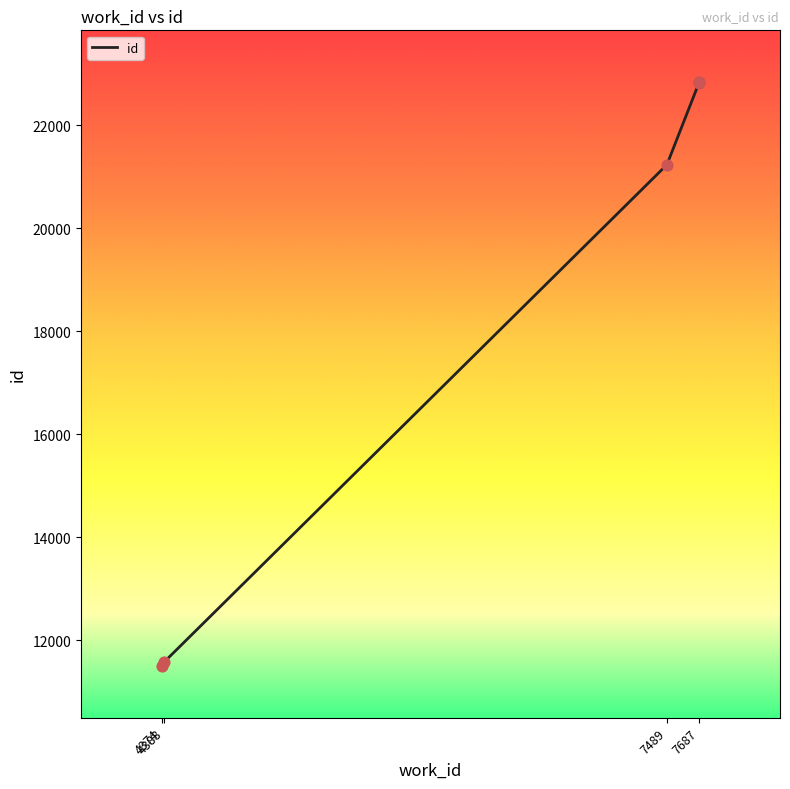

What is the change in value from 7489 to 7687?

+1610